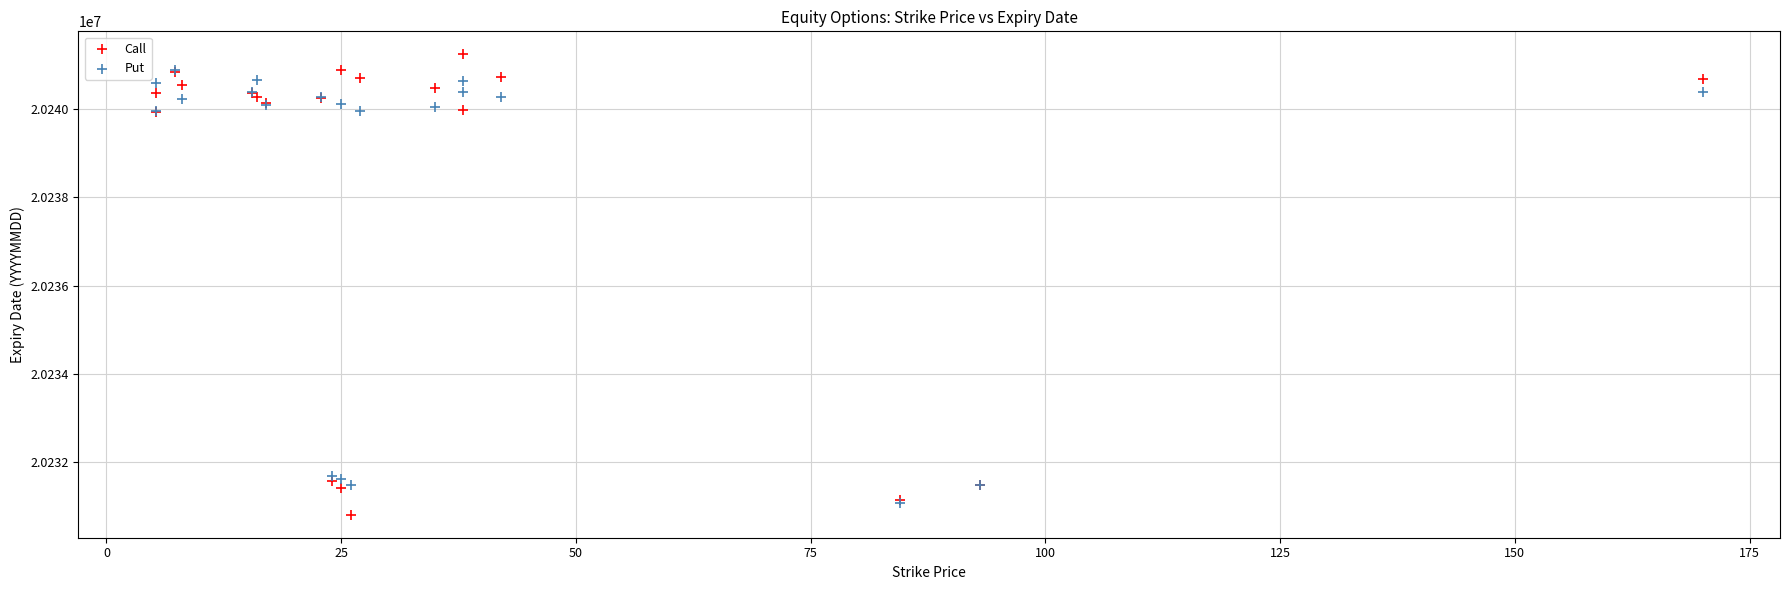

Which series has the largest Y range (max minus min)?

Call